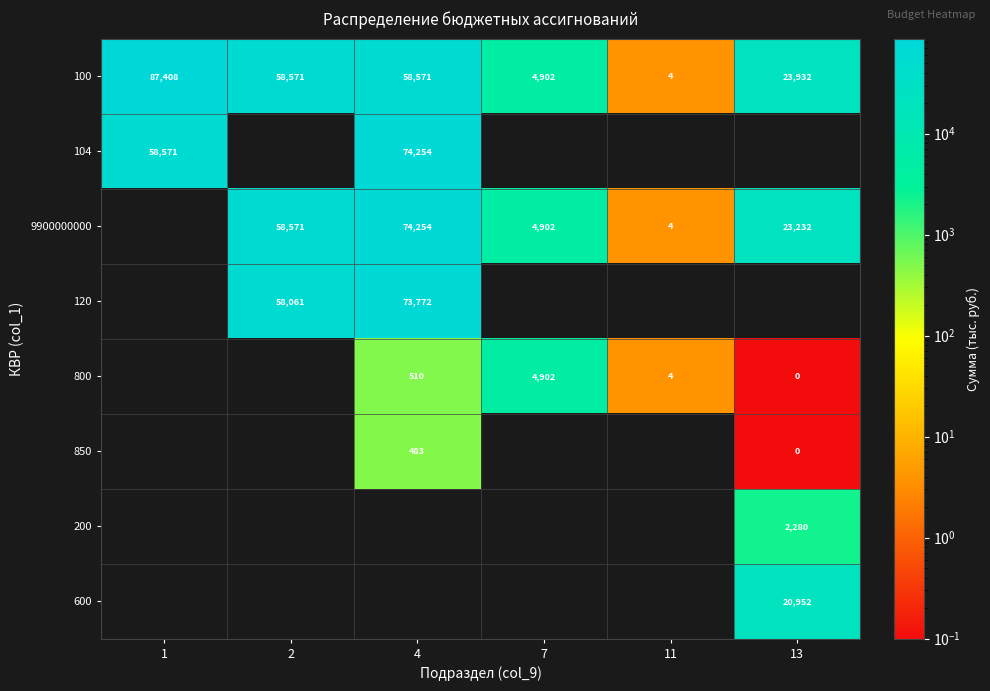

What is the average value of the 100 series?

38898